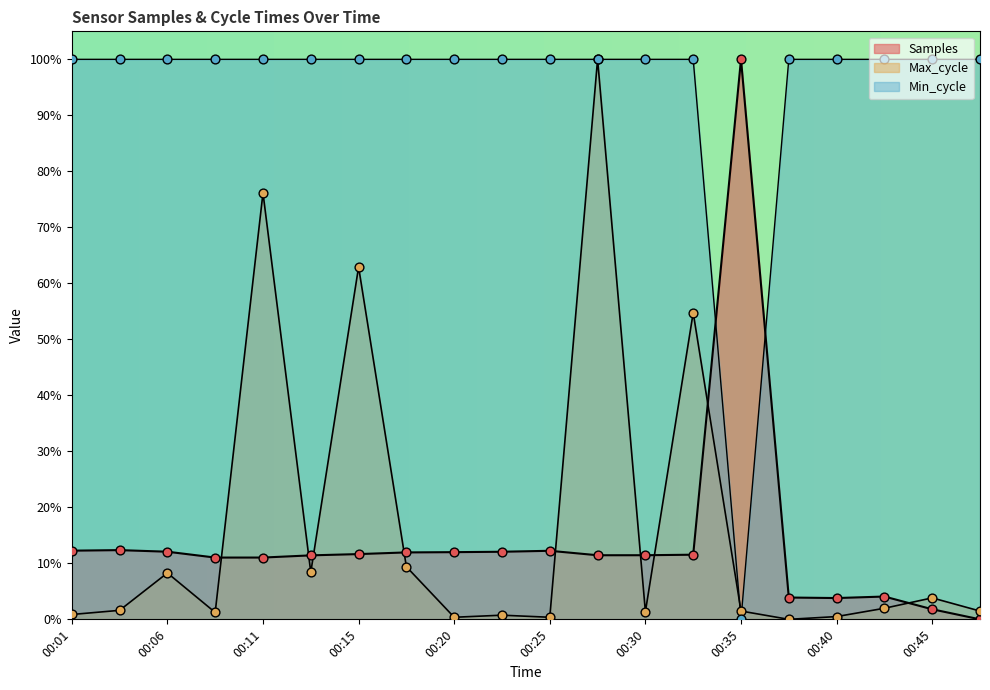

Which series has the largest Y range (max minus min)?

Samples